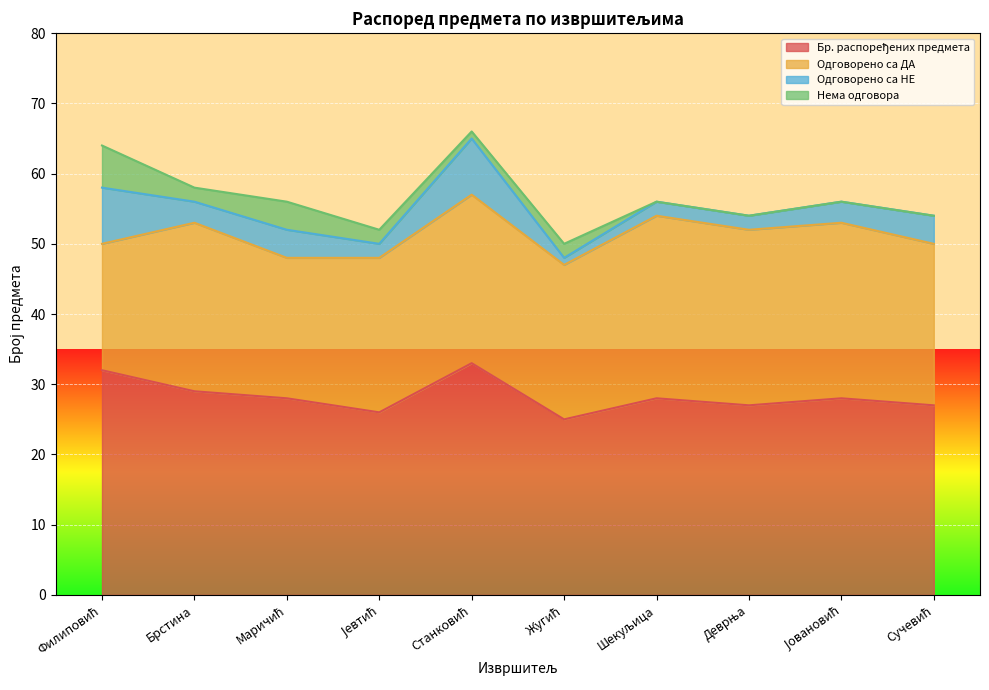

True or false: Нема одговора has a value of 2 at Јевтић.

True